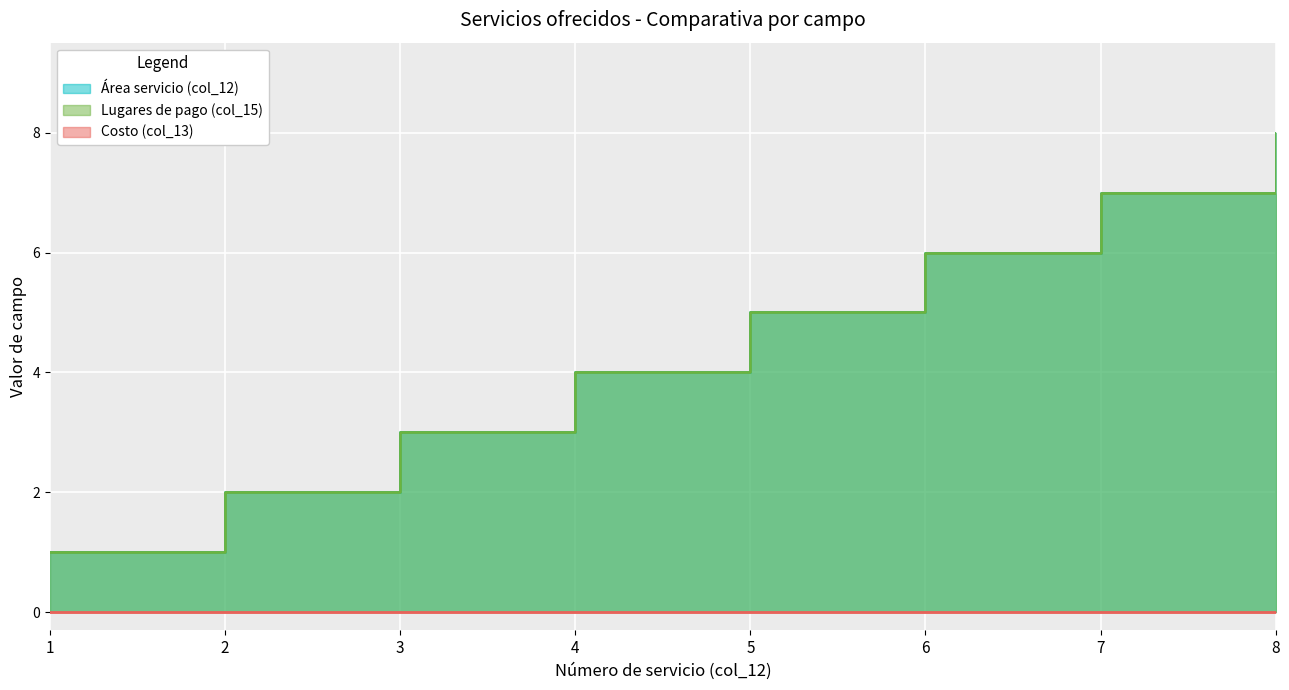

Which series has the largest total across all categories?

Área servicio